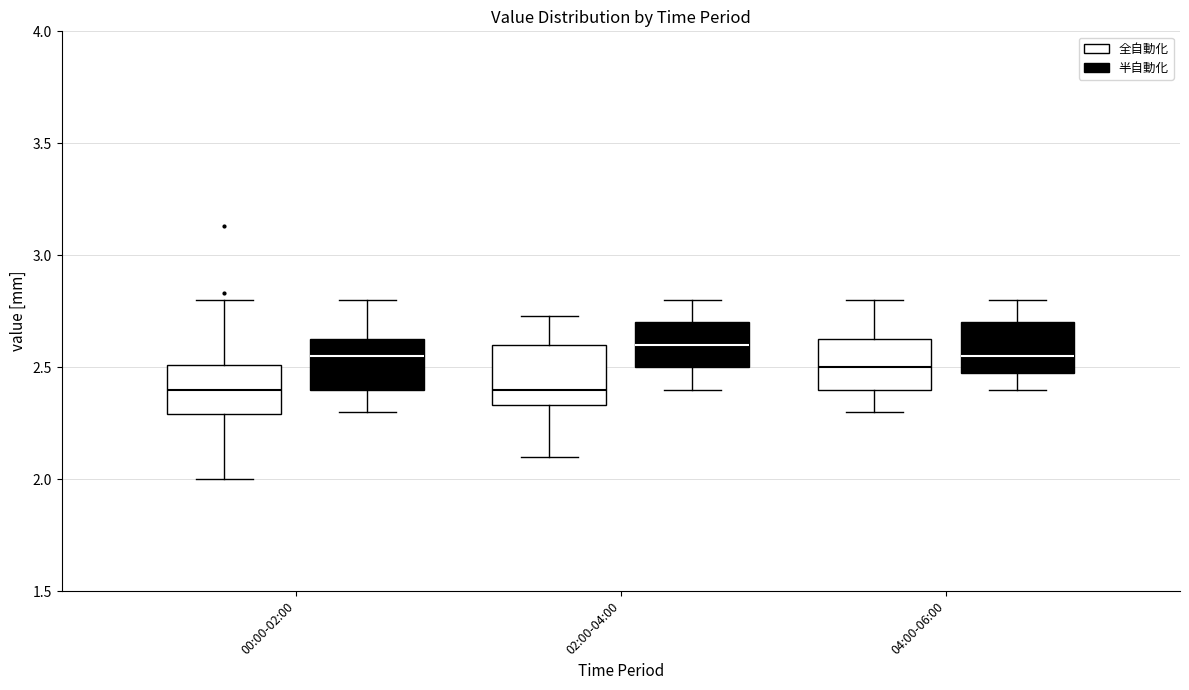

Where does the upper whisker of the box for 00:00-02:00 (全自動化) end on the y-axis? The values are not printed on the chart, so give them approximately, as read against the axis.

2.80